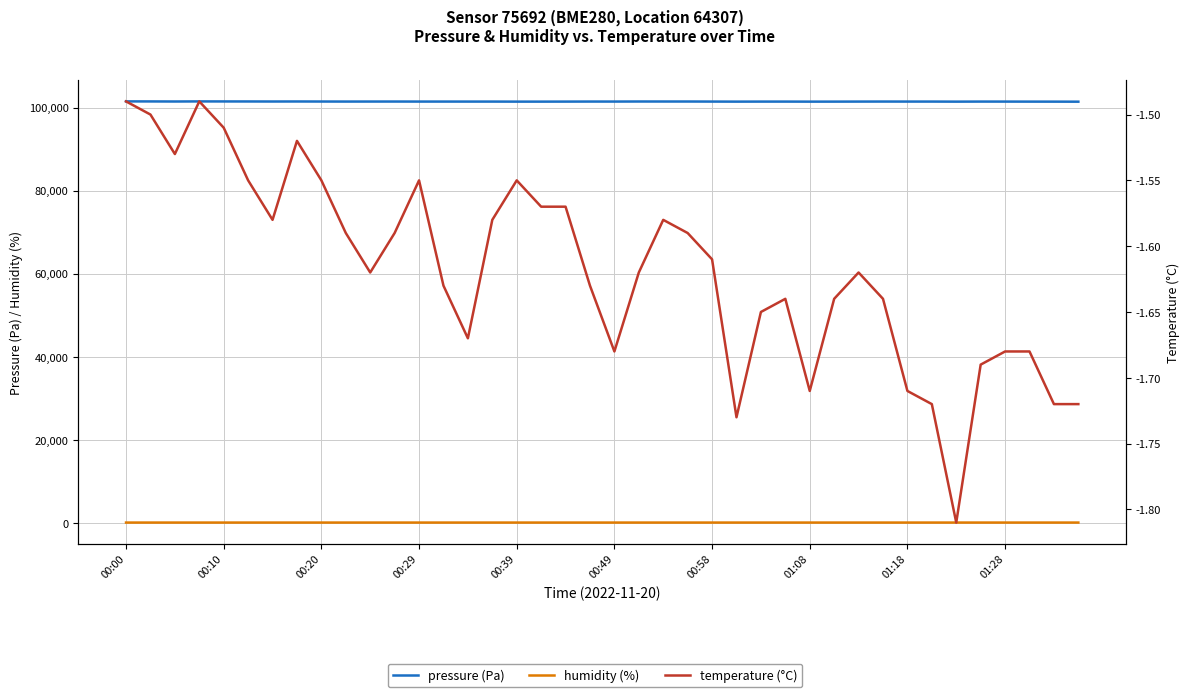

What is the difference between the highest and lowest values at 23?

101458.2